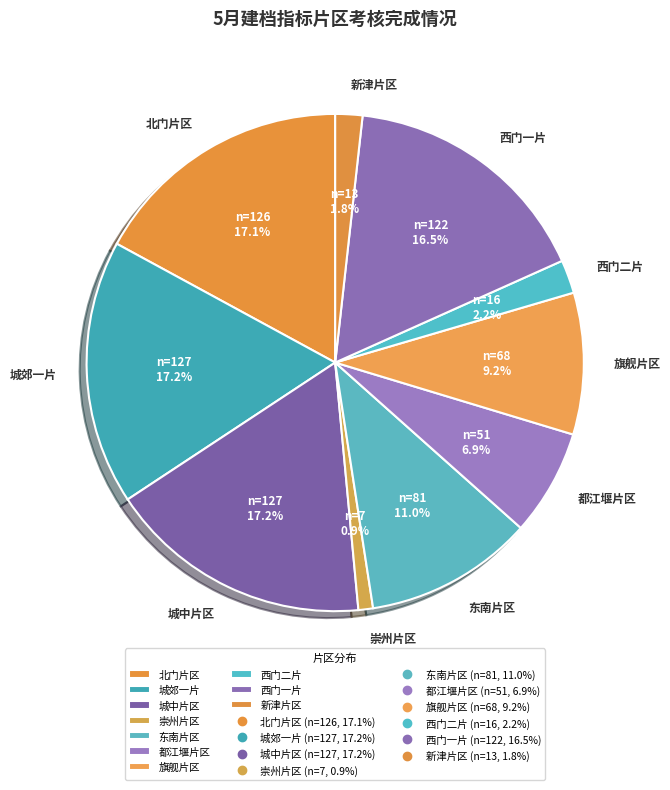

Count the number of slices in the pie.

10